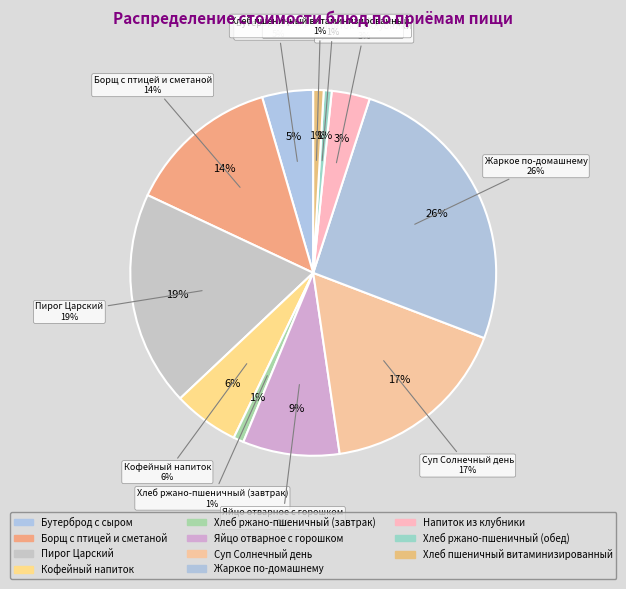

Is there a majority slice in this chart?

No